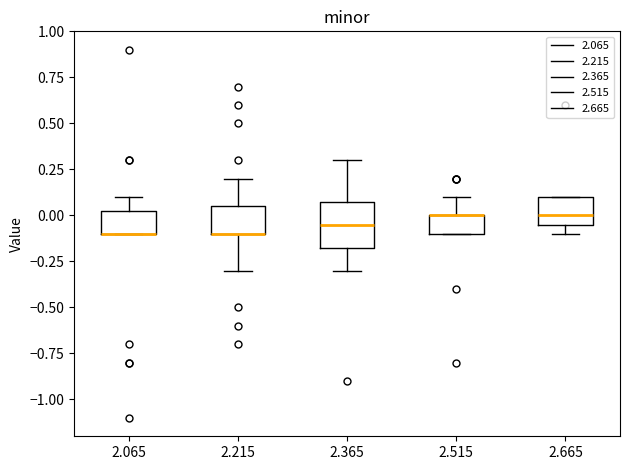

Which box is the tallest, from its lower edge to its upper edge?

2.365